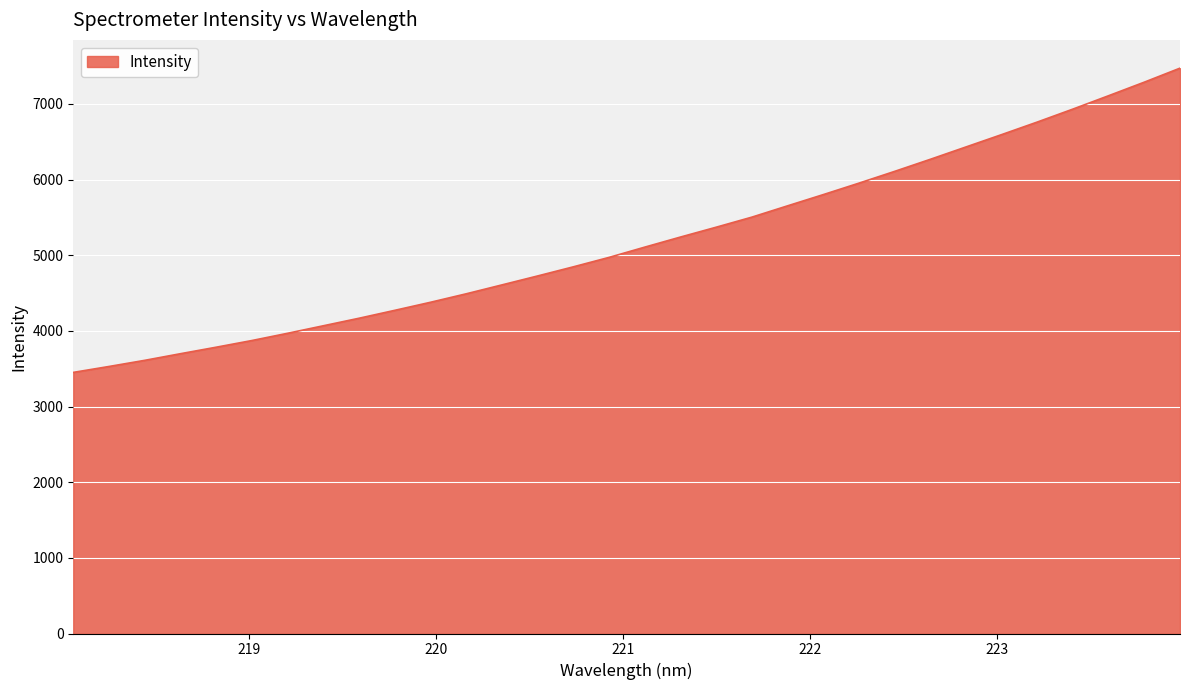

What is the maximum value shown in the chart?

7472.6